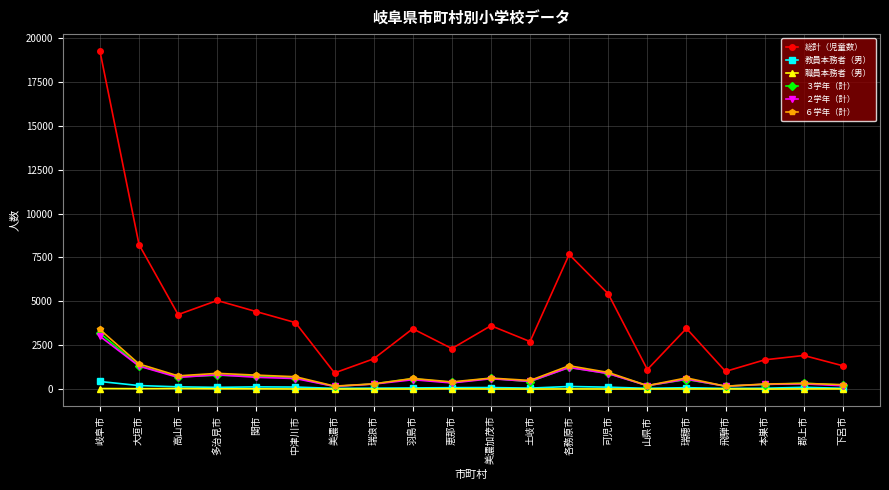

True or false: 職員本務者（男） has more than 2 points higher than both neighbors.

True